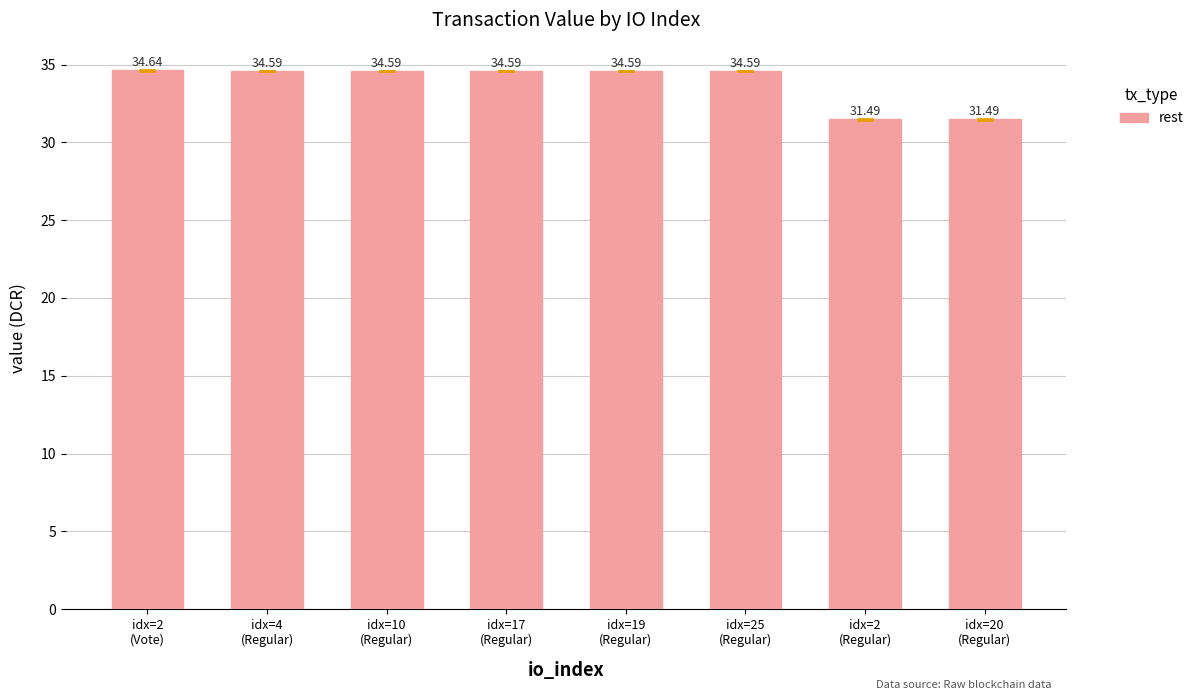

Approximately how many times larger is the value at idx=19
(Regular) compared to idx=20
(Regular)?

1.1